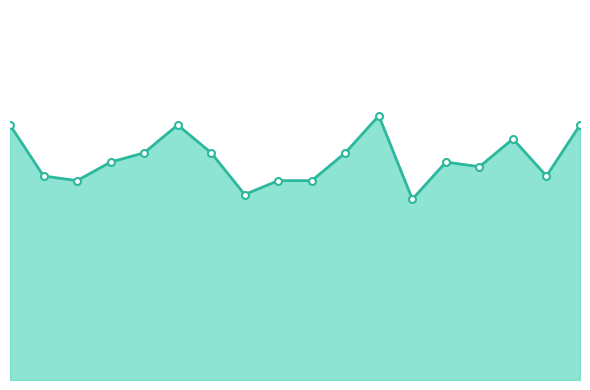

How many lines are shown in the chart?

1